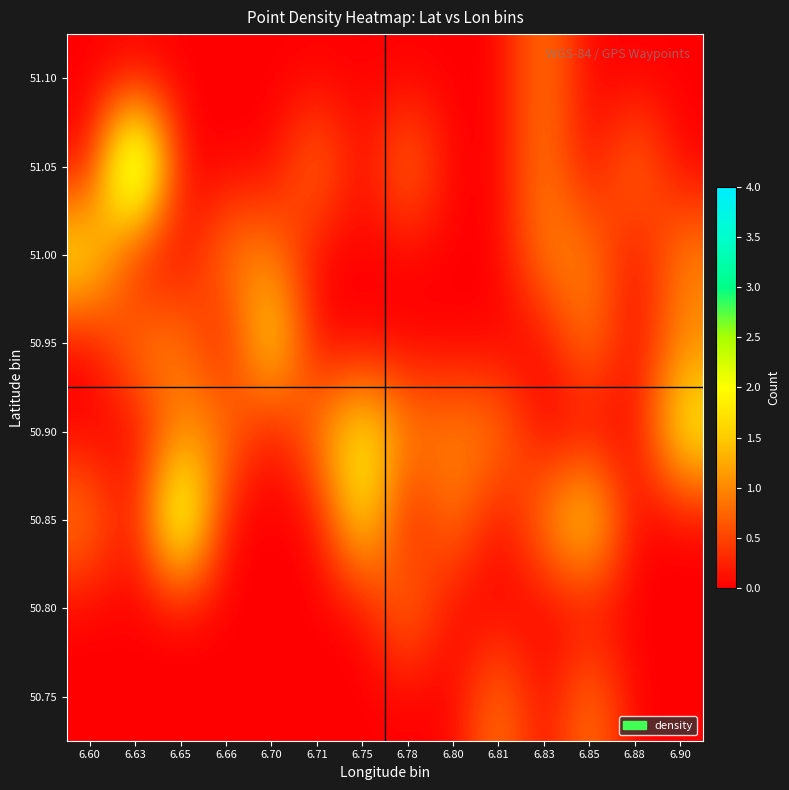

Reading right to left, list all the values displayed in this chart.

50.75: 6.90=0	6.88=0	6.85=1	6.83=0	6.81=1	6.80=0	6.78=0	6.75=0	6.71=0	6.70=0	6.66=0	6.65=0	6.63=0	6.60=0
50.80: 6.90=0	6.88=0	6.85=0	6.83=0	6.81=0	6.80=0	6.78=1	6.75=0	6.71=0	6.70=0	6.66=0	6.65=0	6.63=0	6.60=0
50.85: 6.90=0	6.88=0	6.85=2	6.83=1	6.81=0	6.80=1	6.78=0	6.75=2	6.71=0	6.70=0	6.66=0	6.65=3	6.63=0	6.60=1
50.90: 6.90=2	6.88=0	6.85=0	6.83=0	6.81=1	6.80=1	6.78=1	6.75=2	6.71=1	6.70=0	6.66=1	6.65=1	6.63=0	6.60=0
50.95: 6.90=1	6.88=0	6.85=1	6.83=0	6.81=0	6.80=0	6.78=0	6.75=0	6.71=0	6.70=2	6.66=0	6.65=1	6.63=1	6.60=0
51.00: 6.90=1	6.88=0	6.85=1	6.83=1	6.81=0	6.80=0	6.78=0	6.75=0	6.71=0	6.70=1	6.66=1	6.65=0	6.63=0	6.60=2
51.05: 6.90=0	6.88=1	6.85=0	6.83=1	6.81=0	6.80=0	6.78=1	6.75=0	6.71=1	6.70=0	6.66=0	6.65=0	6.63=4	6.60=0
51.10: 6.90=0	6.88=0	6.85=0	6.83=1	6.81=0	6.80=0	6.78=0	6.75=0	6.71=0	6.70=0	6.66=0	6.65=0	6.63=0	6.60=0